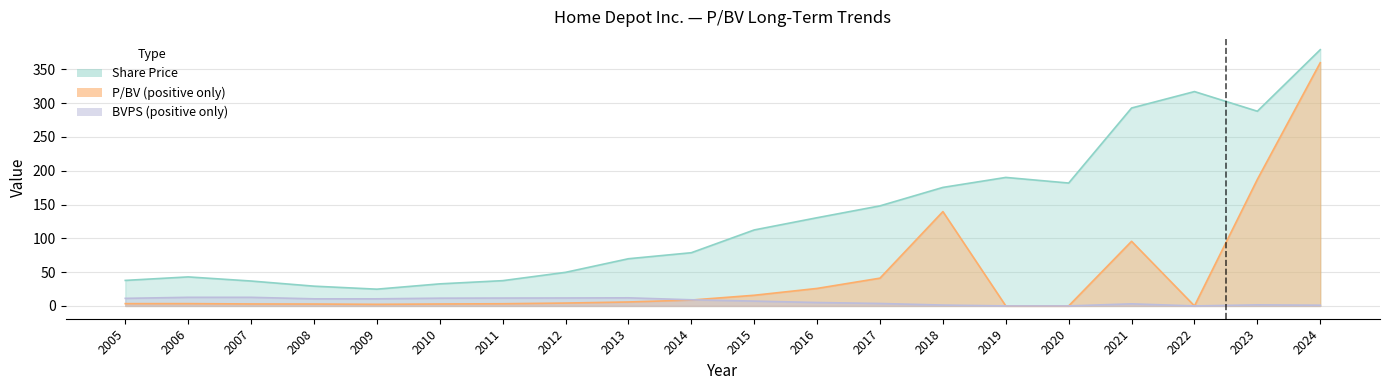

What is the difference between the second highest and minimum values in the Share Price series?

292.3